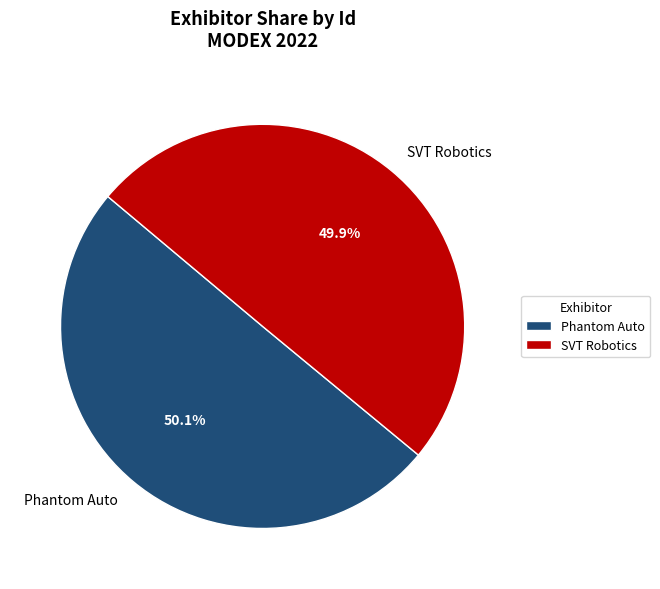

True or false: SVT Robotics accounts for 43% of the total.

False